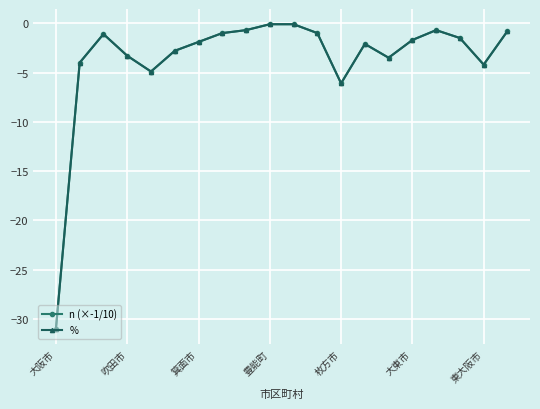

True or false: n (×-1/10) and % cross at least once.

False